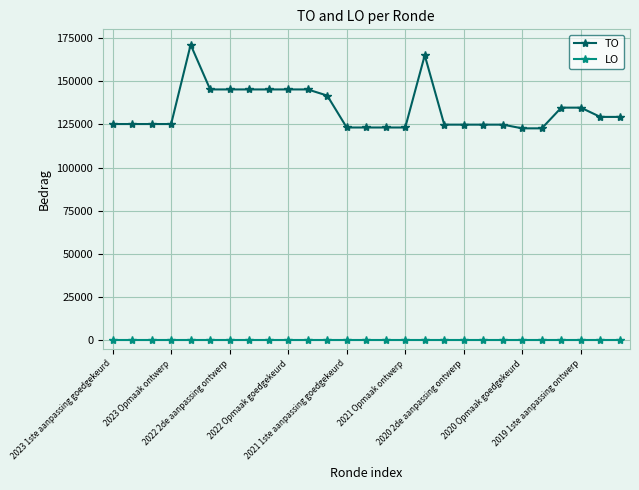

Count the number of data series in this chart.

2